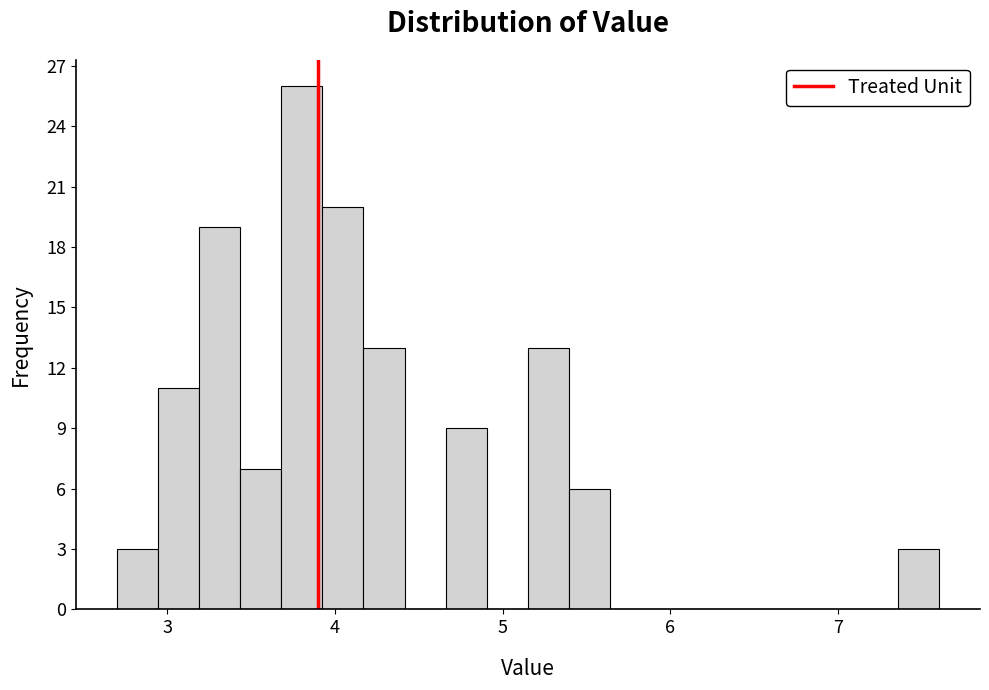

Around what value on the x-axis is the tallest bar? Give the approximate position of its centre, as read against the axis.

3.8